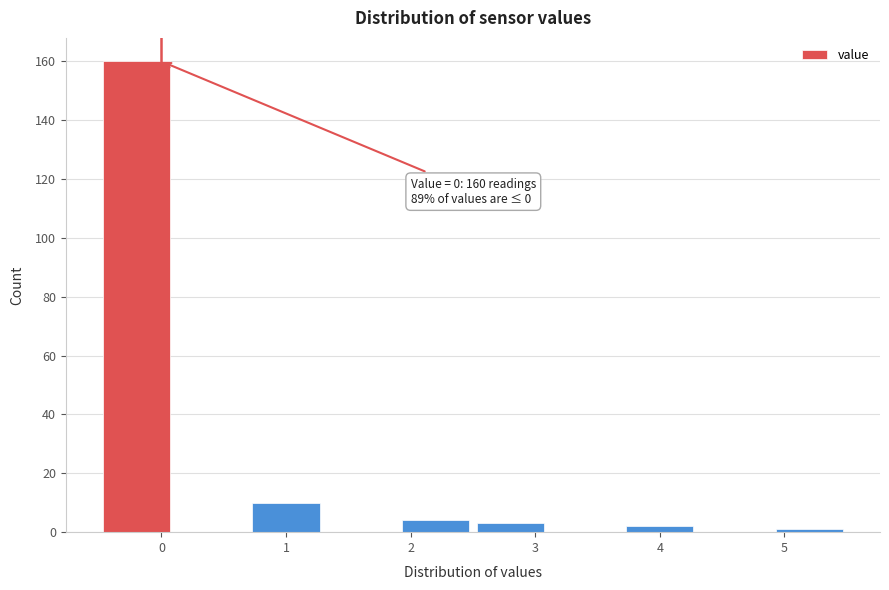

Which range on the x-axis has the tallest bar?

-0.5 to 0.1